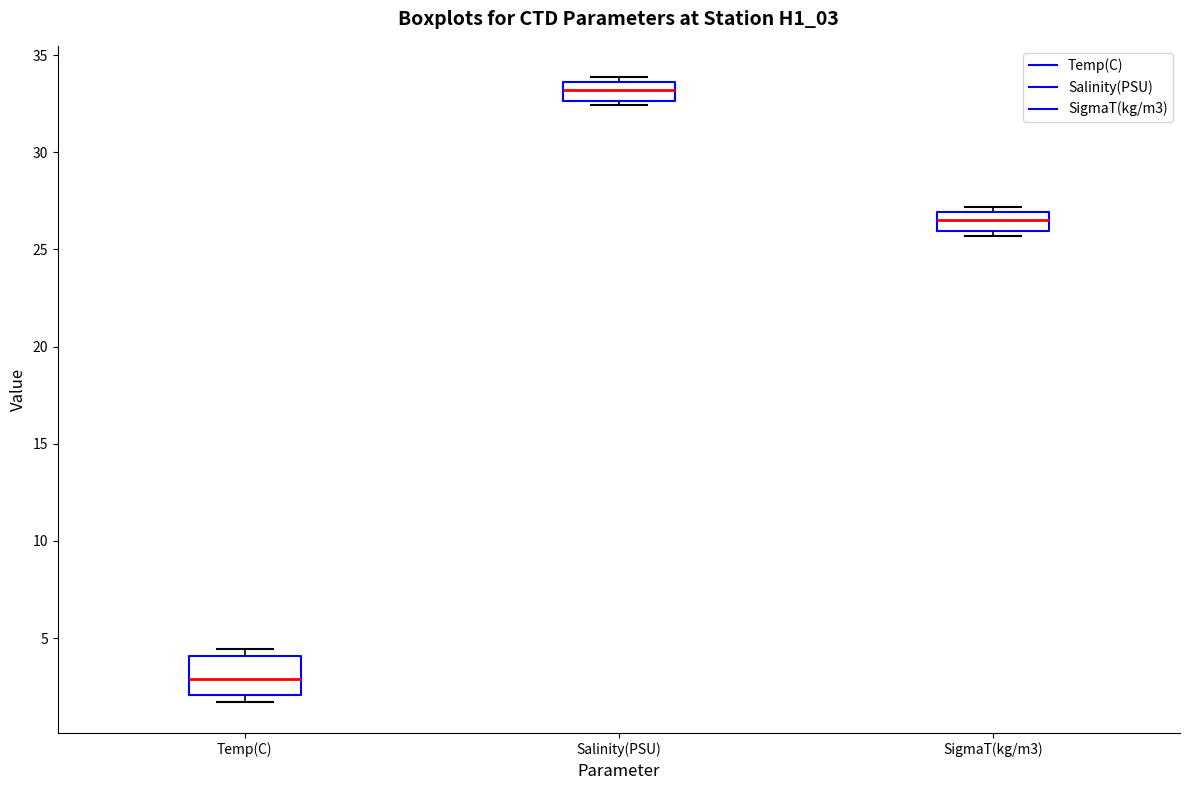

Reading left to right, read every box against the y-axis: the position of its median line, the range the box covers, and the ends of its whiskers. The values are not printed on the chart, so give them approximately, as read against the axis.

Temp(C): median 3.0, box 2.0 to 4.0, whiskers 1.5 to 4.5
Salinity(PSU): median 33.0, box 32.5 to 33.5, whiskers 32.5 (just below the box's lower edge) to 34.0
SigmaT(kg/m3): median 26.5, box 26.0 to 27.0, whiskers 25.5 to 27.0 (just above the box's upper edge)